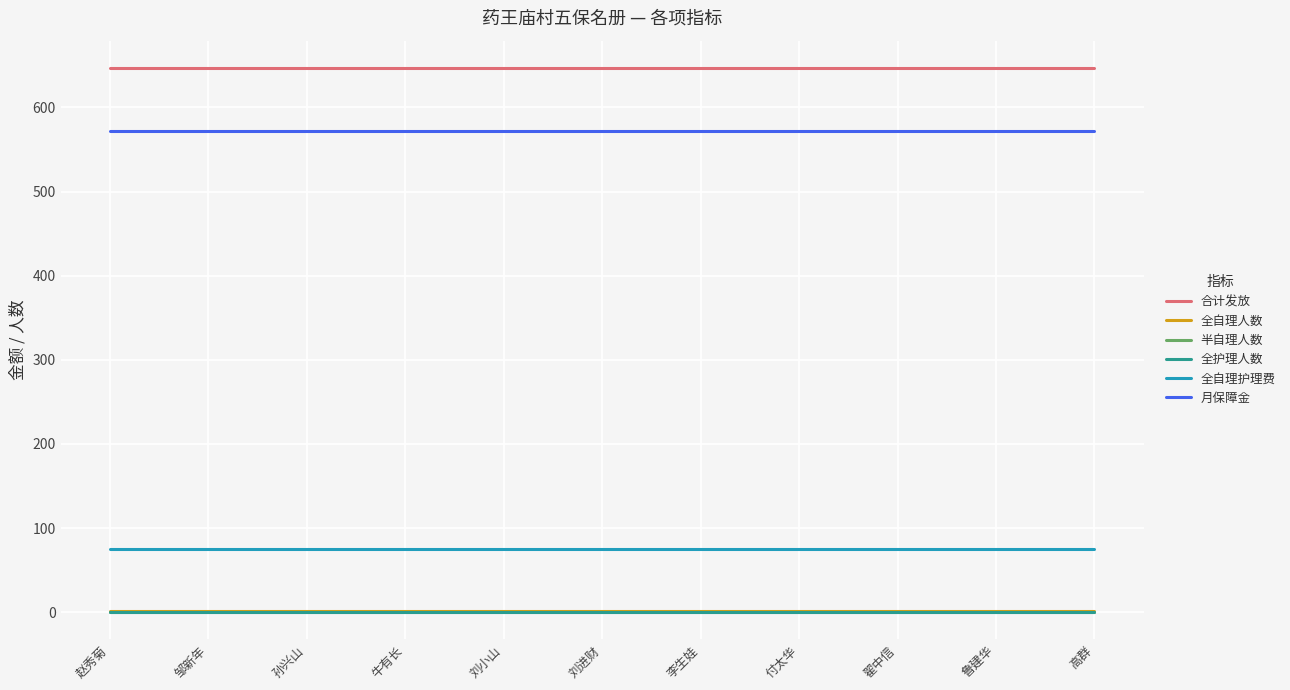

Is the value of 合计发放 at 刘进财 greater than the value of 全自理护理费 at 翟中信?

Yes